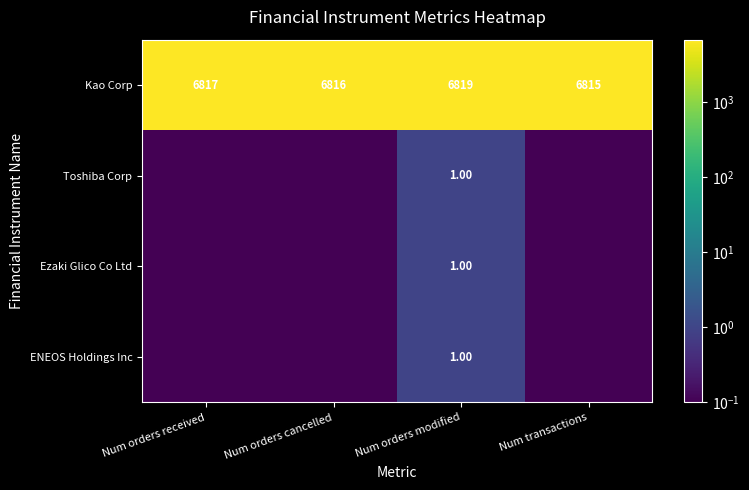

Where is Kao Corp nearest to the value 6817?

Num orders received